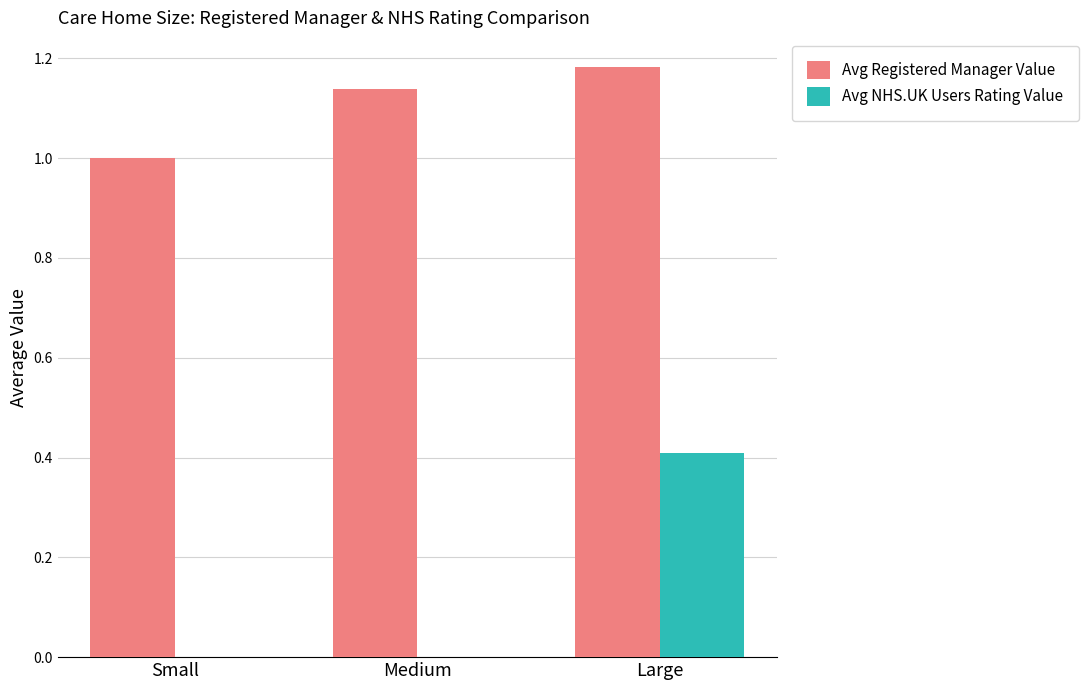

Are the bars horizontal?

No